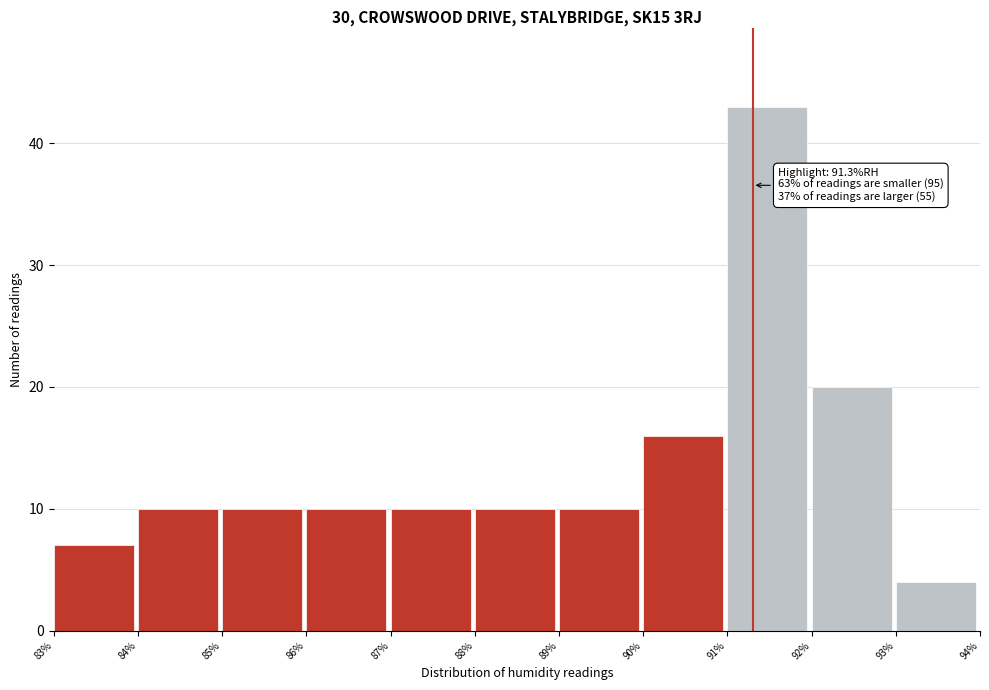

Which range on the x-axis has the tallest bar?

91% to 92%